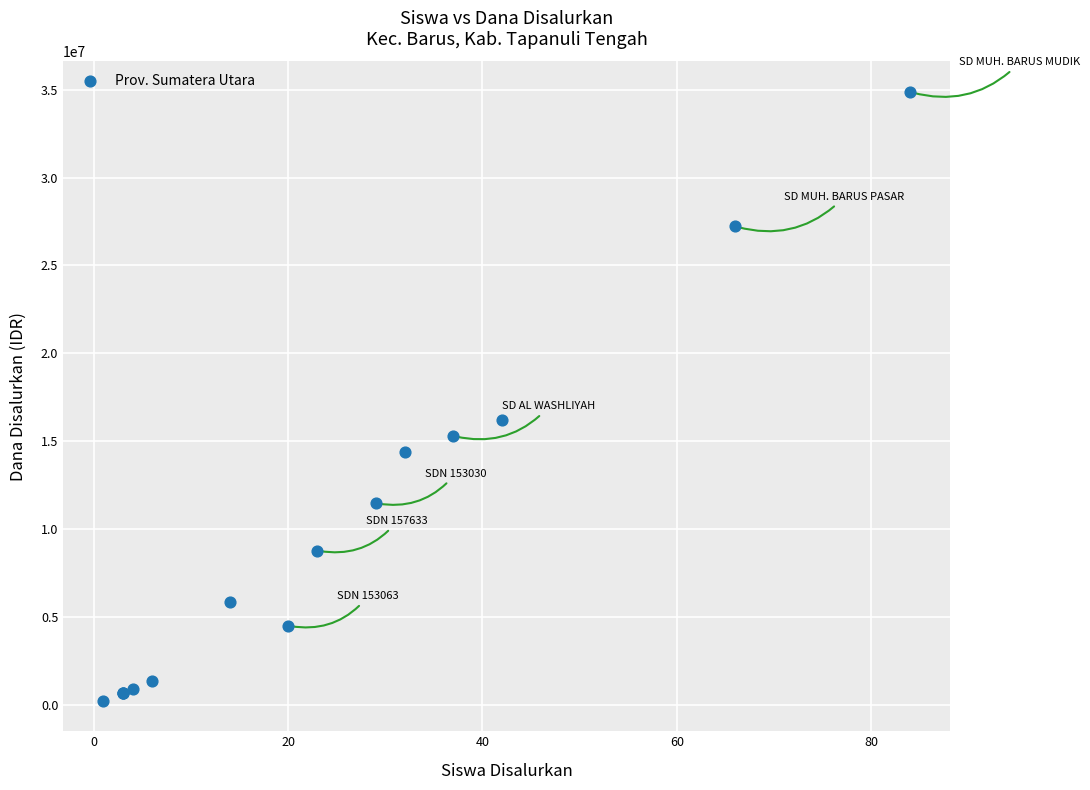

What Y value in the scatter plot is closest to 17550000?

16200000